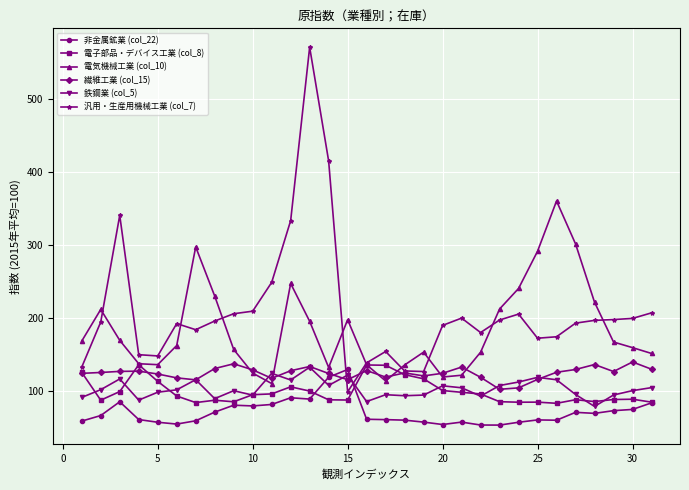

After their last crossing, which series has the higher values: 汎用・生産用機械工業 (col_7) or 鉄鋼業 (col_5)?

汎用・生産用機械工業 (col_7)